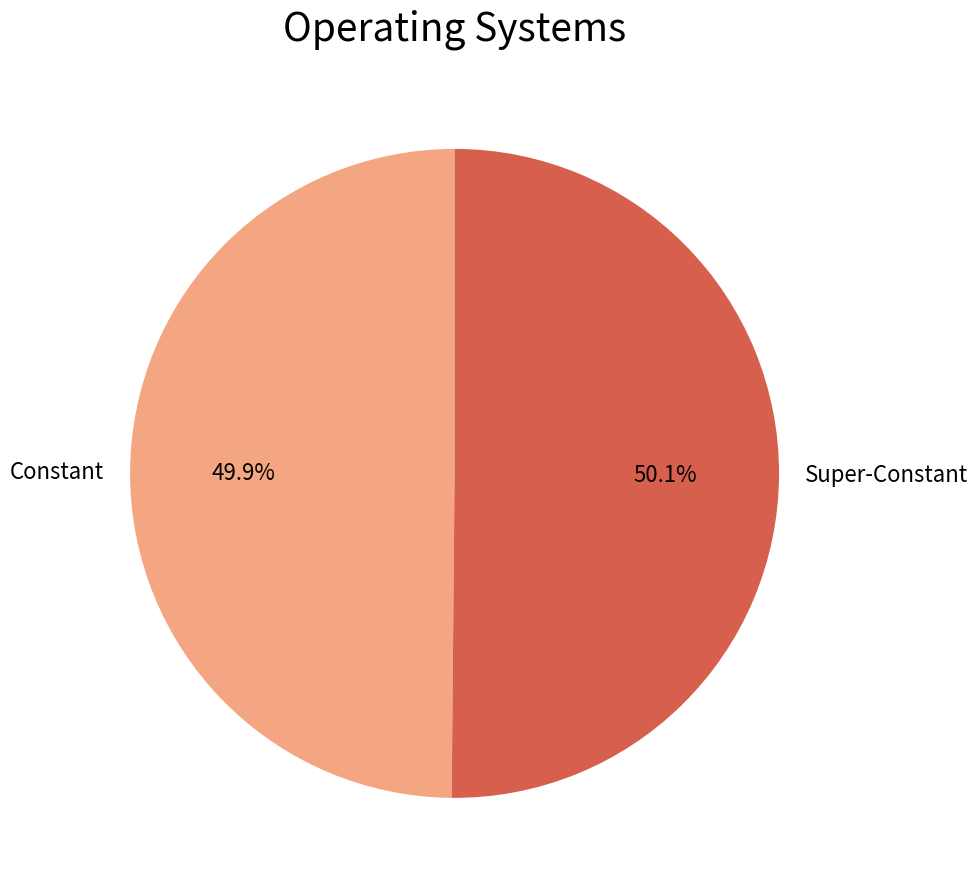

Does any single category account for the majority?

Yes